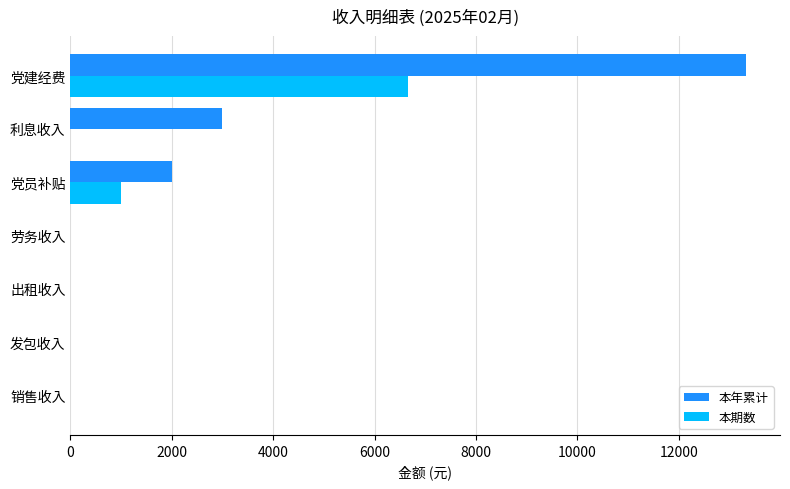

Which series changed the most between 利息收入 and 党建经费?

本年累计